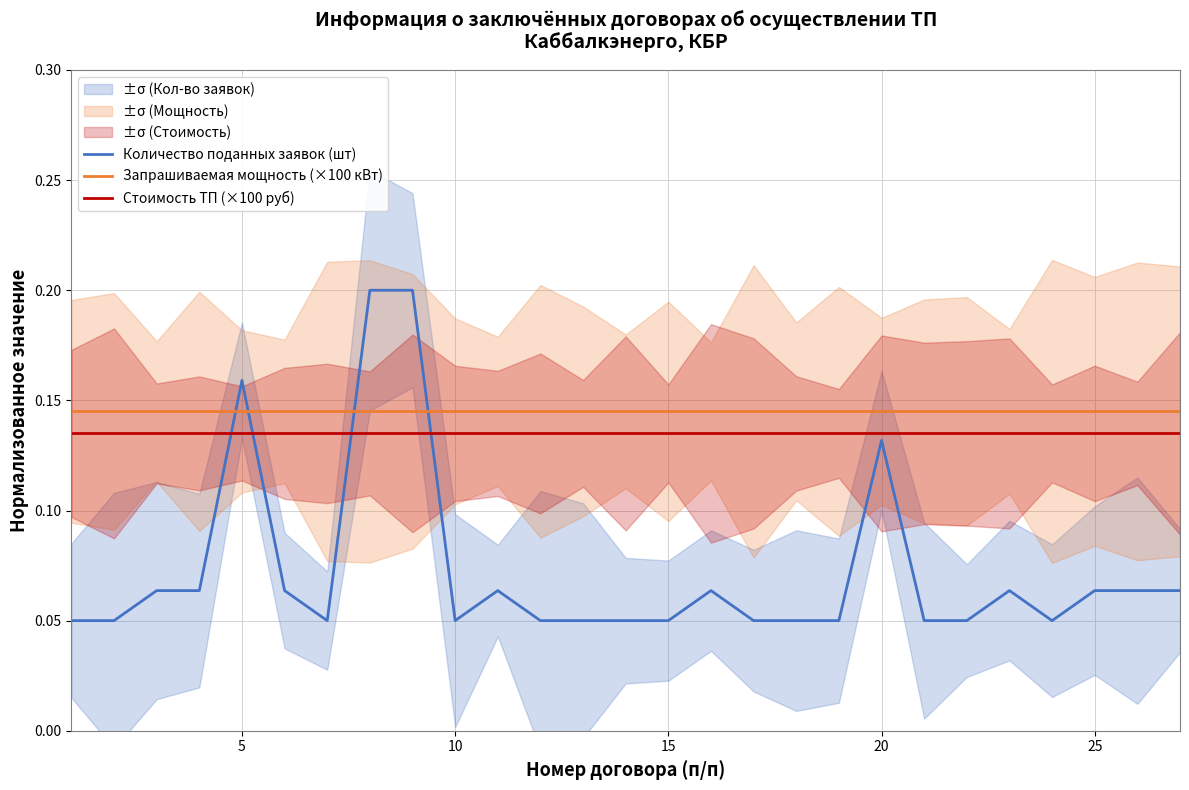

True or false: Запрашиваемая мощность (×100 кВт) has a value of 0.3 at 5.

False